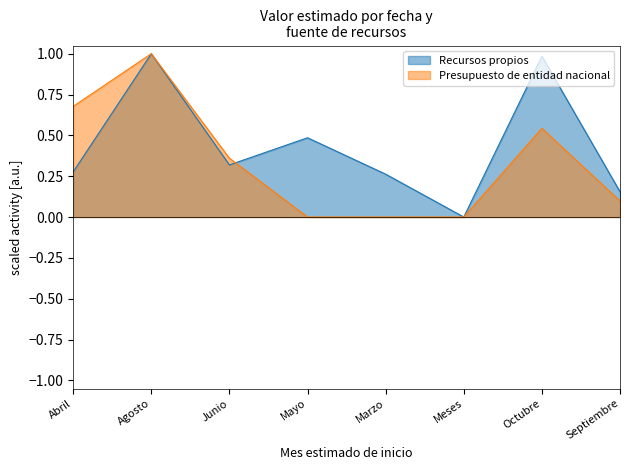

Where is the first local maximum for Presupuesto de entidad nacional?

Agosto